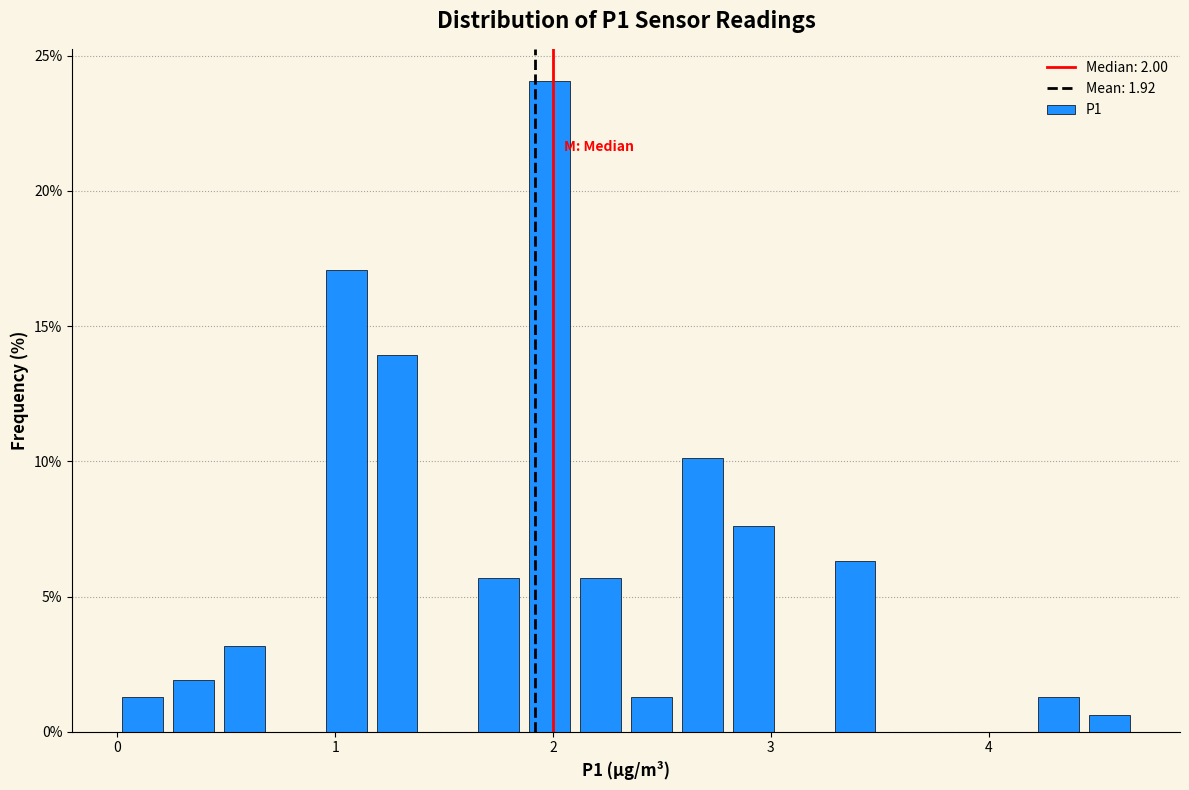

Read against the x-axis, roughly where is the centre of the tallest bar?

2.0